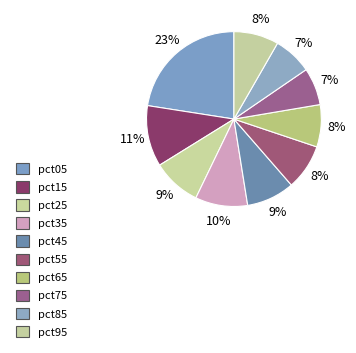

How many segments does this pie chart have?

10